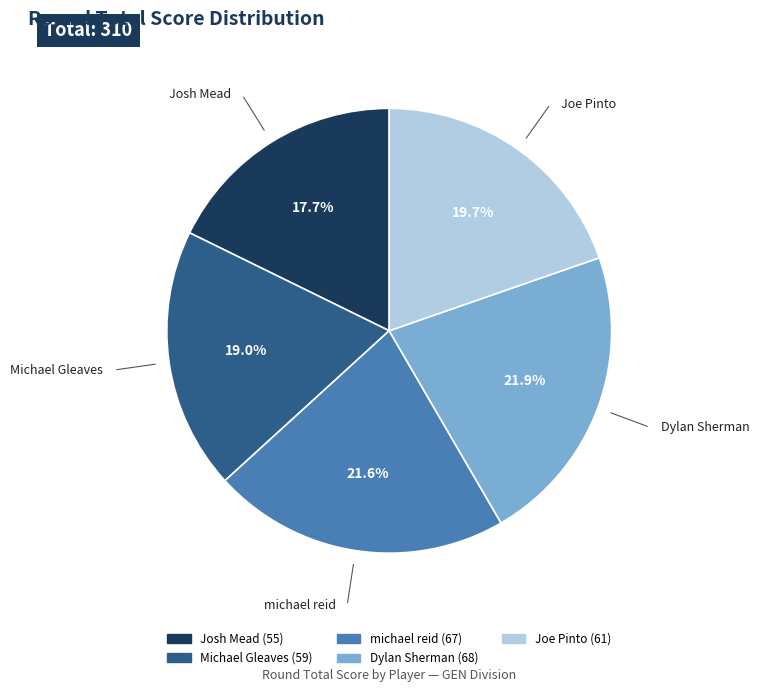

Count the number of slices in the pie.

5